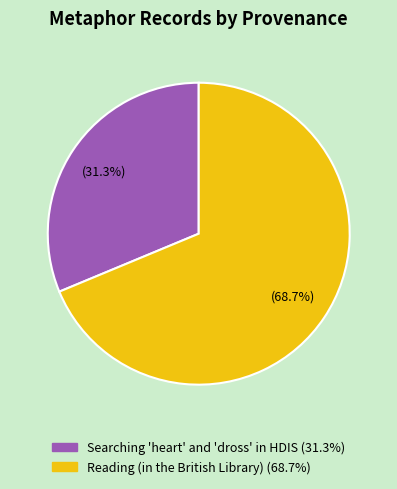

How many slices are in this pie chart?

2